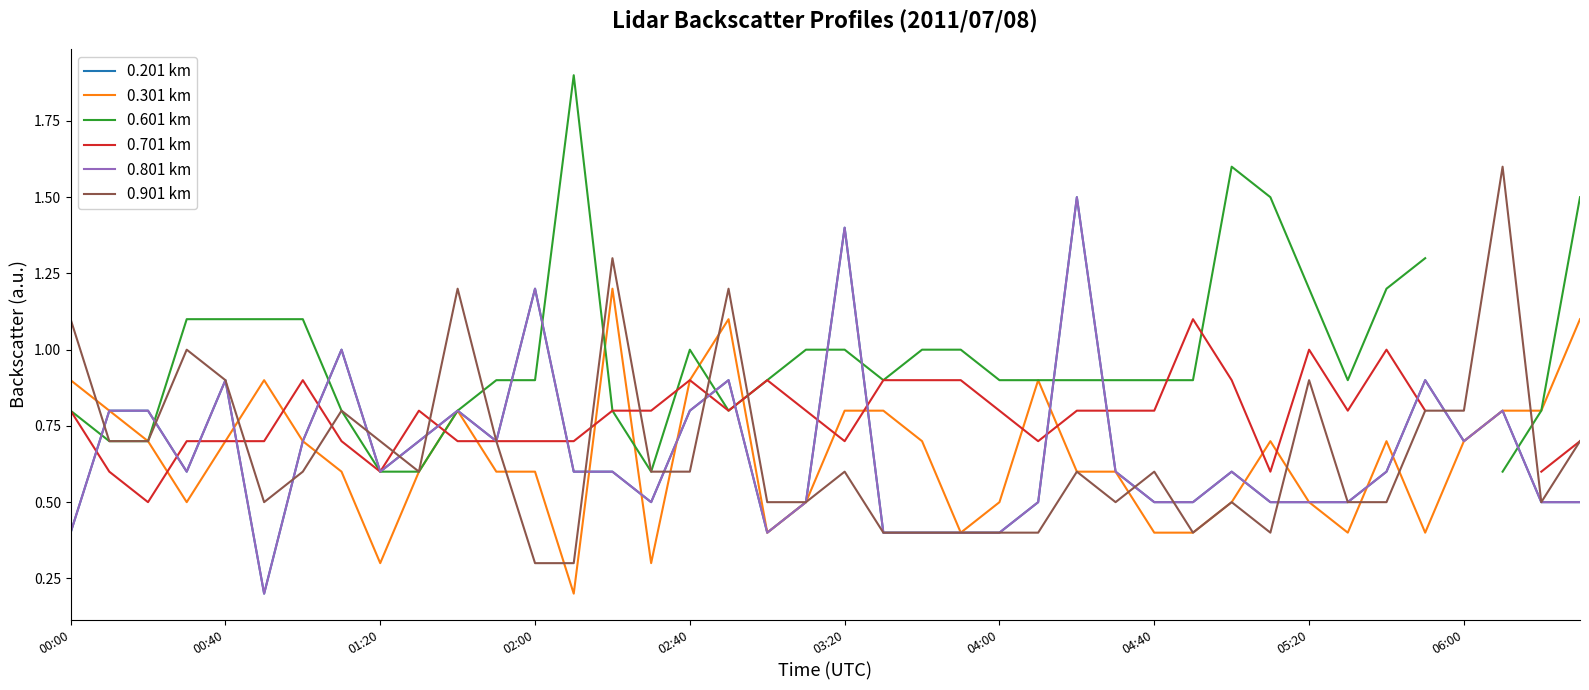

What is the maximum value shown in the chart?

1.9